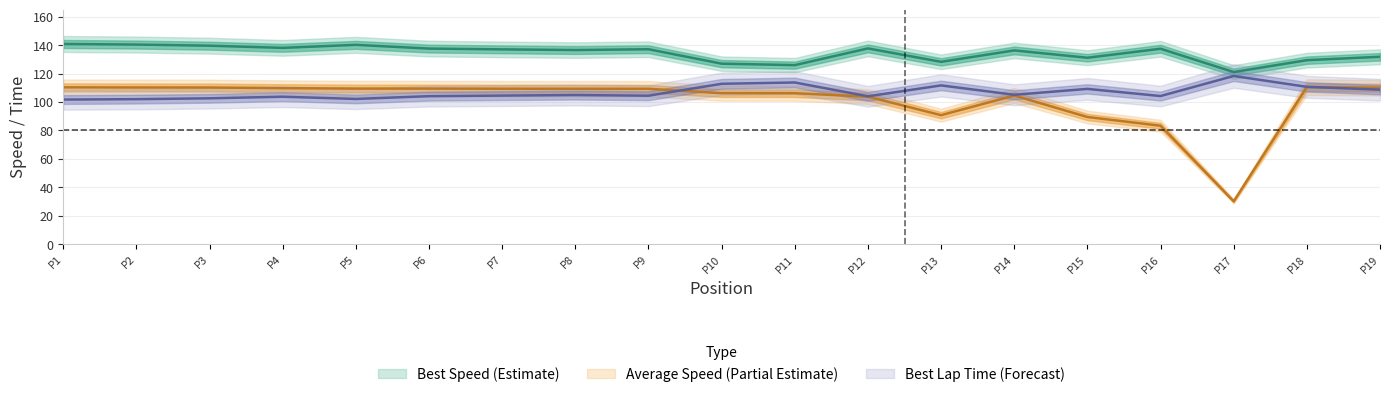

Count the number of categories in the chart.

19